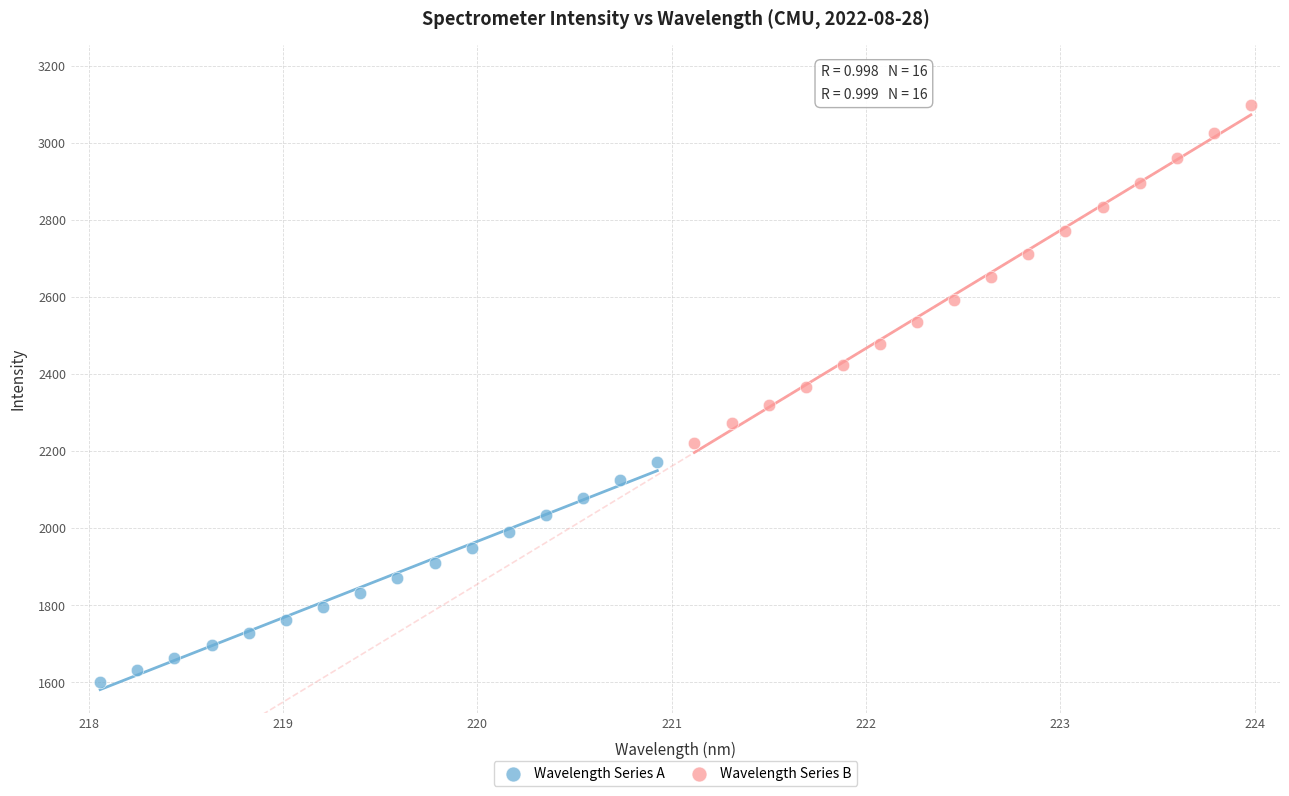

Which series contains the highest Y value?

Wavelength Series B